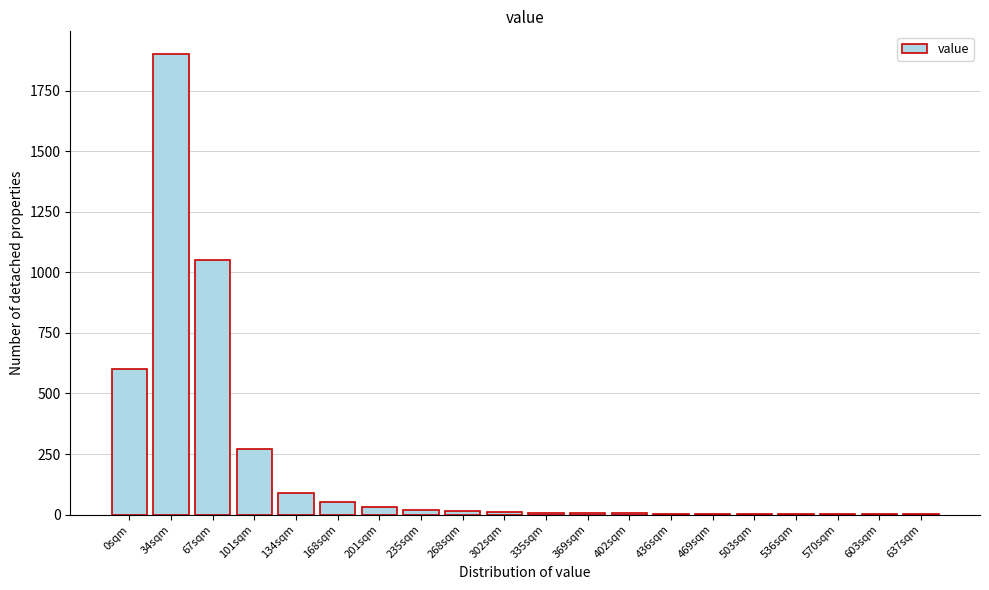

At which label is the value closest to 950?

67sqm